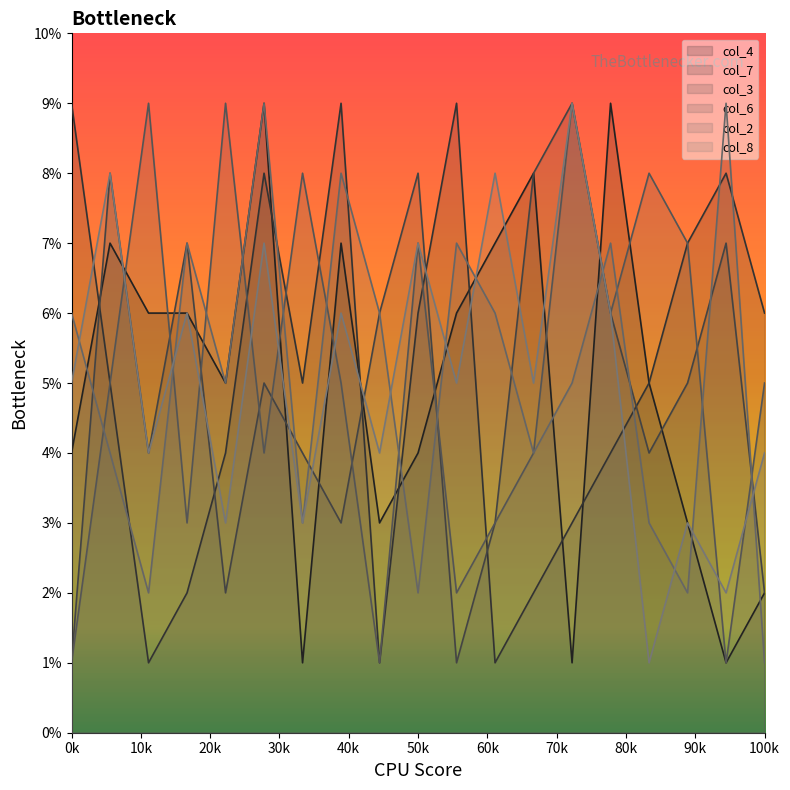

What is the average value of the col_4 series?

5